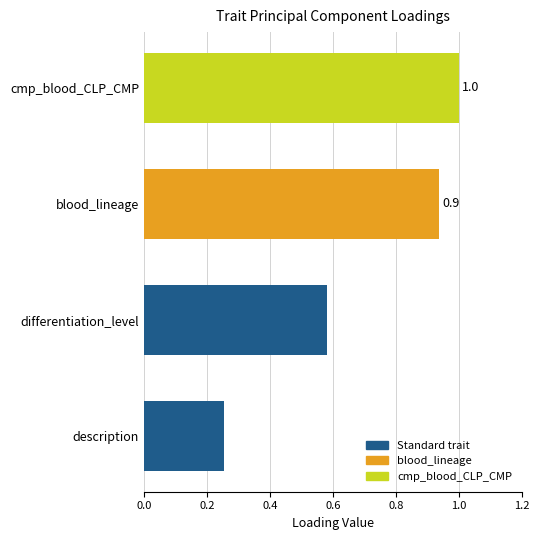

Is it true that the value at cmp_blood_CLP_CMP is 1.0?

True